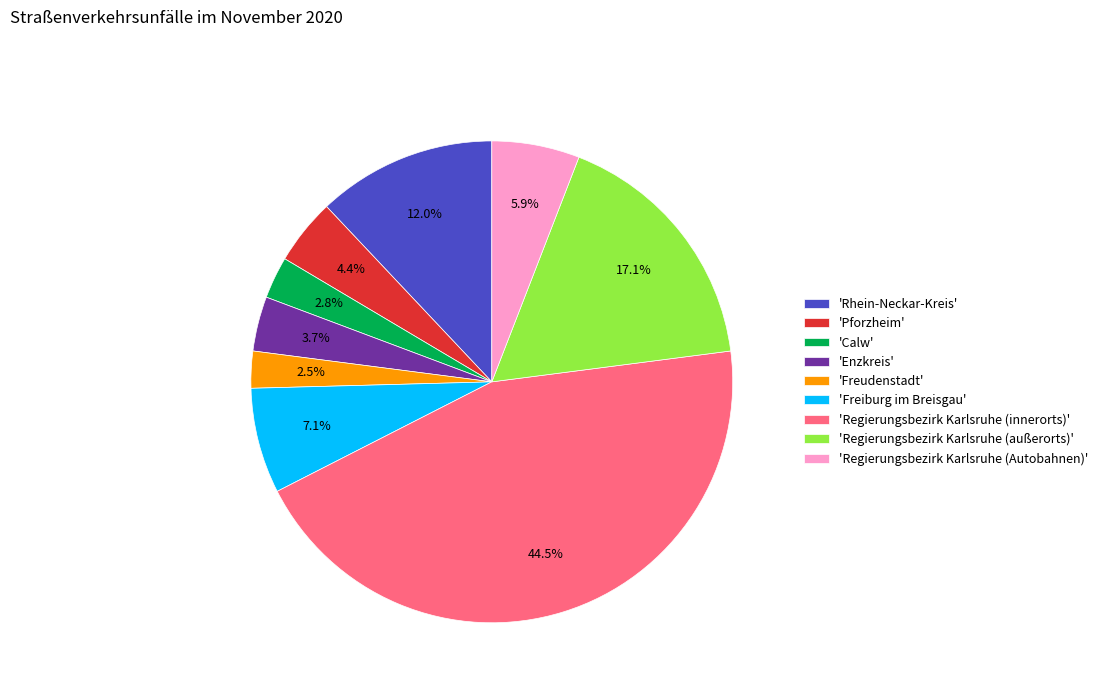

What is the largest slice in the pie chart?

'Regierungsbezirk Karlsruhe (innerorts)'